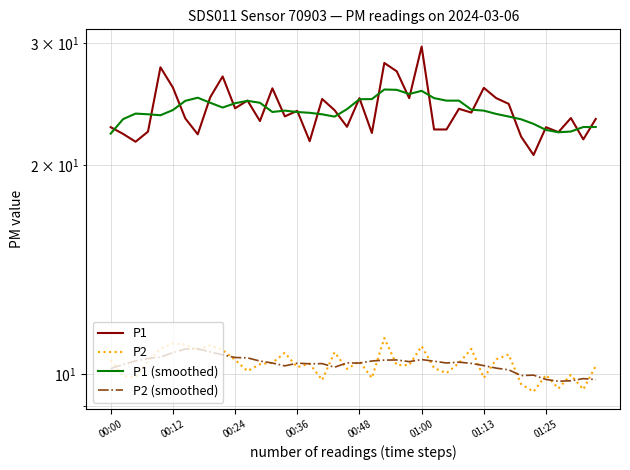

What value does the P1 (smoothed) series have at 32?

23.5